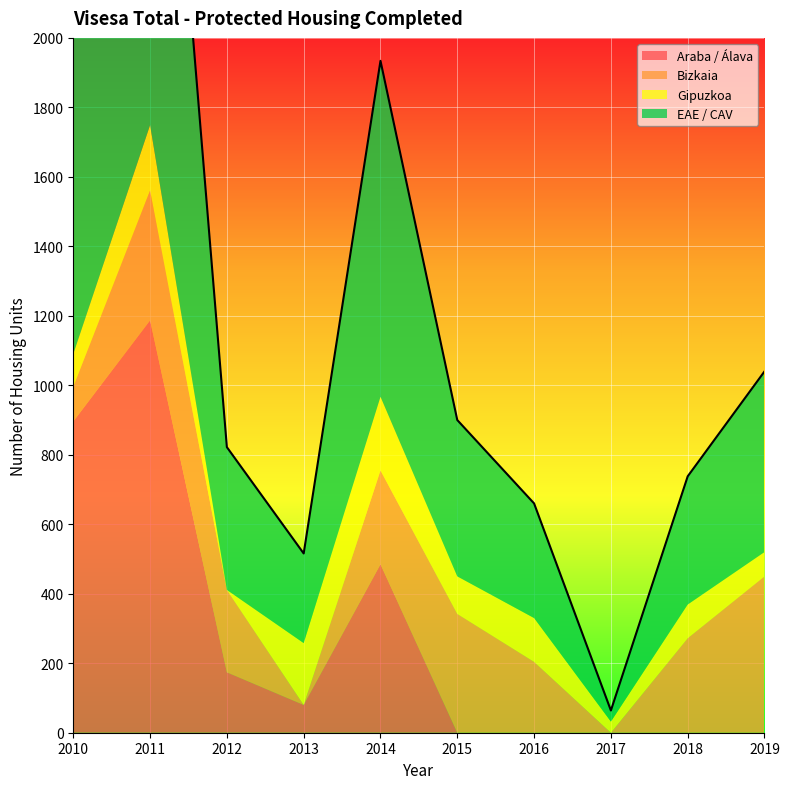

What is the sum of all Araba / Álava values?

2822